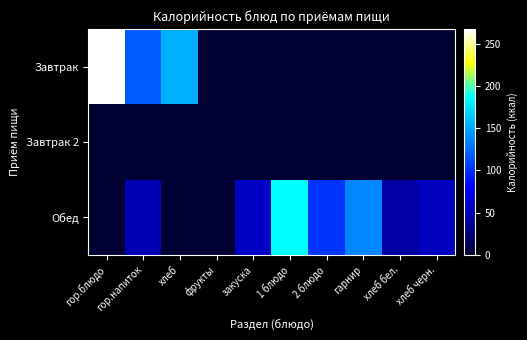

At which category is the sum across all series the highest?

гор.блюдо